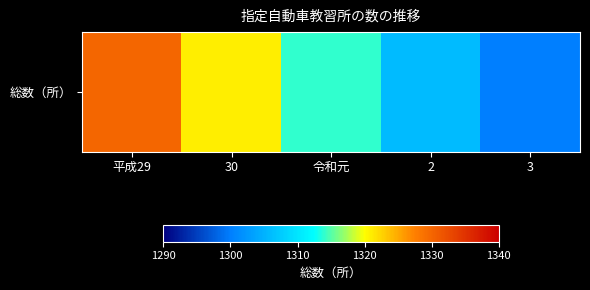

True or false: the data shows 2264 at 30.

False